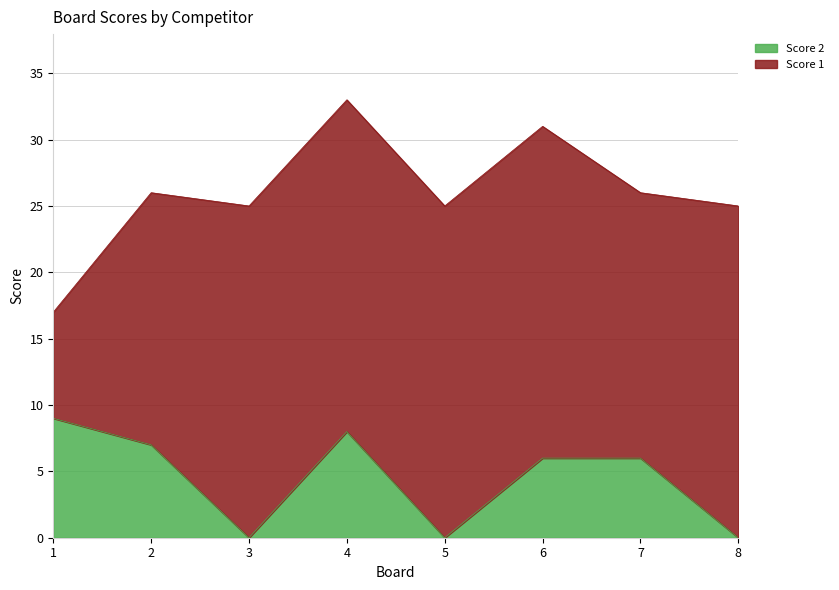

Rank the categories by value from lowest to highest.

3, 5, 8, 6, 7, 2, 4, 1